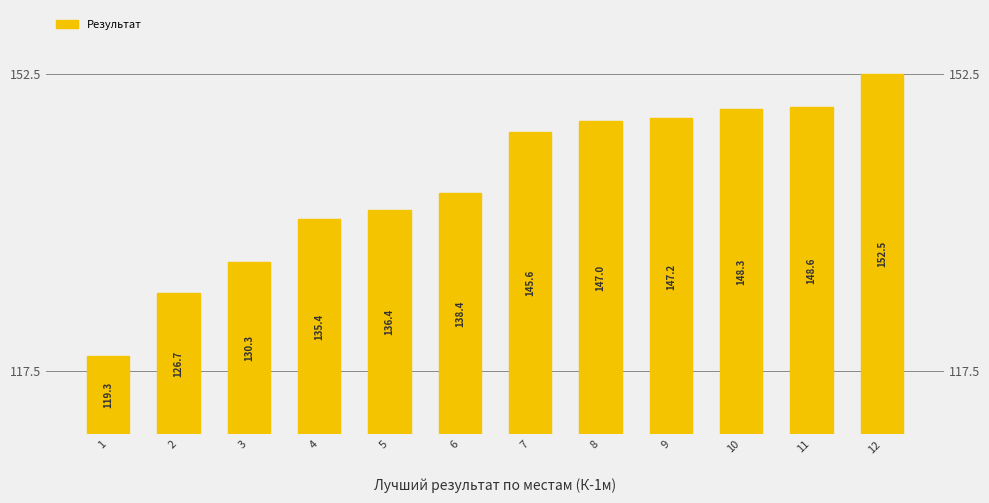

Reading left to right, what are all the values shown in this chart?

119.3	126.7	130.3	135.4	136.4	138.4	145.6	147.0	147.2	148.3	148.6	152.5